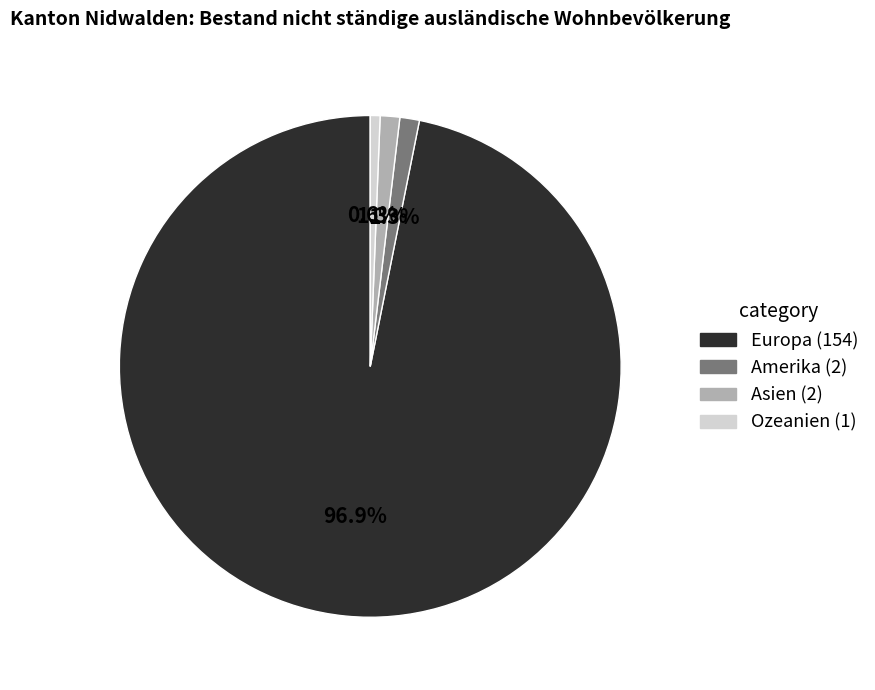

Which category has the smallest portion of the pie?

Ozeanien